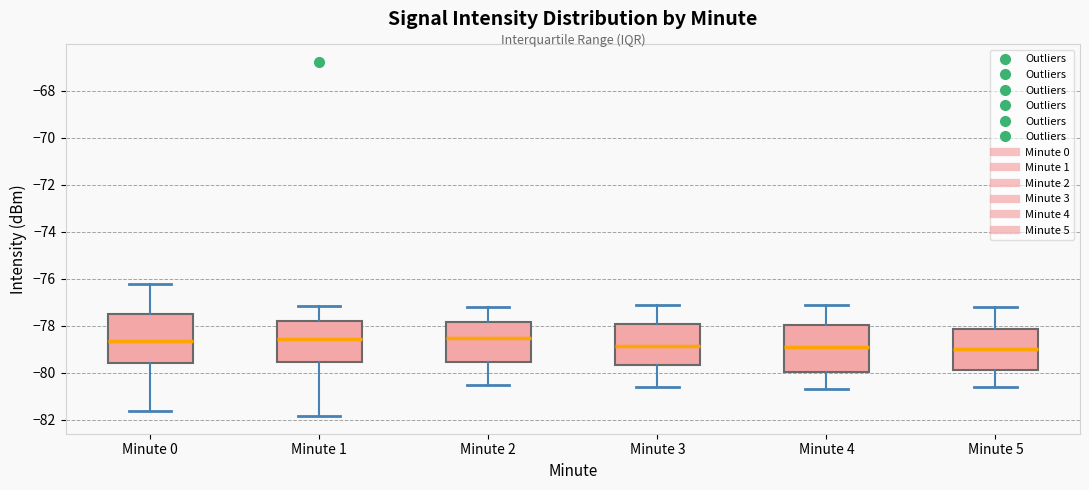

Reading left to right, read every box against the y-axis: the position of its median line, the range the box covers, and the ends of its whiskers. The values are not printed on the chart, so give them approximately, as read against the axis.

Minute 0: median -78.6, box -79.6 to -77.4, whiskers -81.6 to -76.2
Minute 1: median -78.6, box -79.6 to -77.8, whiskers -81.8 to -77.2
Minute 2: median -78.4, box -79.6 to -77.8, whiskers -80.4 to -77.2
Minute 3: median -78.8, box -79.6 to -78.0, whiskers -80.6 to -77.0
Minute 4: median -78.8, box -80.0 to -78.0, whiskers -80.6 to -77.0
Minute 5: median -79.0, box -79.8 to -78.2, whiskers -80.6 to -77.2